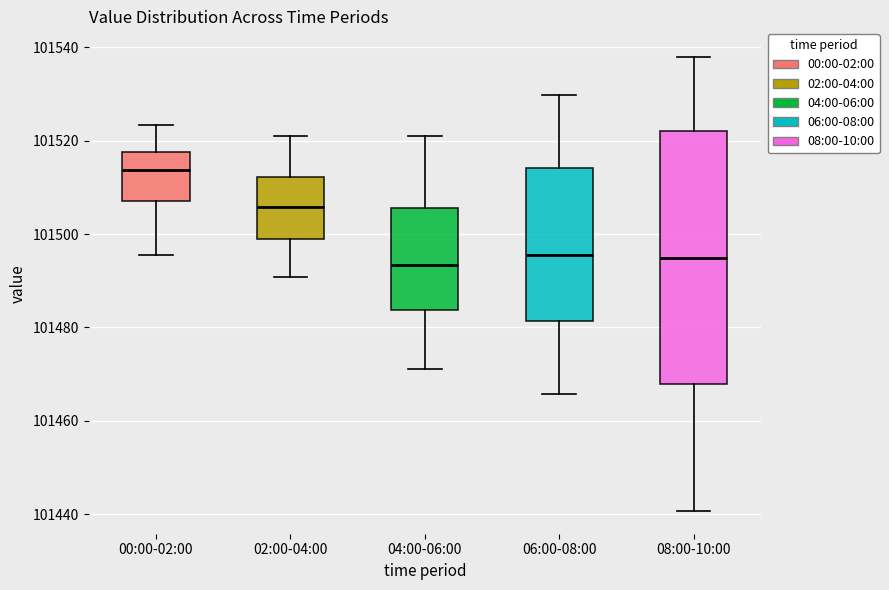

Comparing the boxes themselves (not the whiskers), which one is the tallest?

08:00-10:00